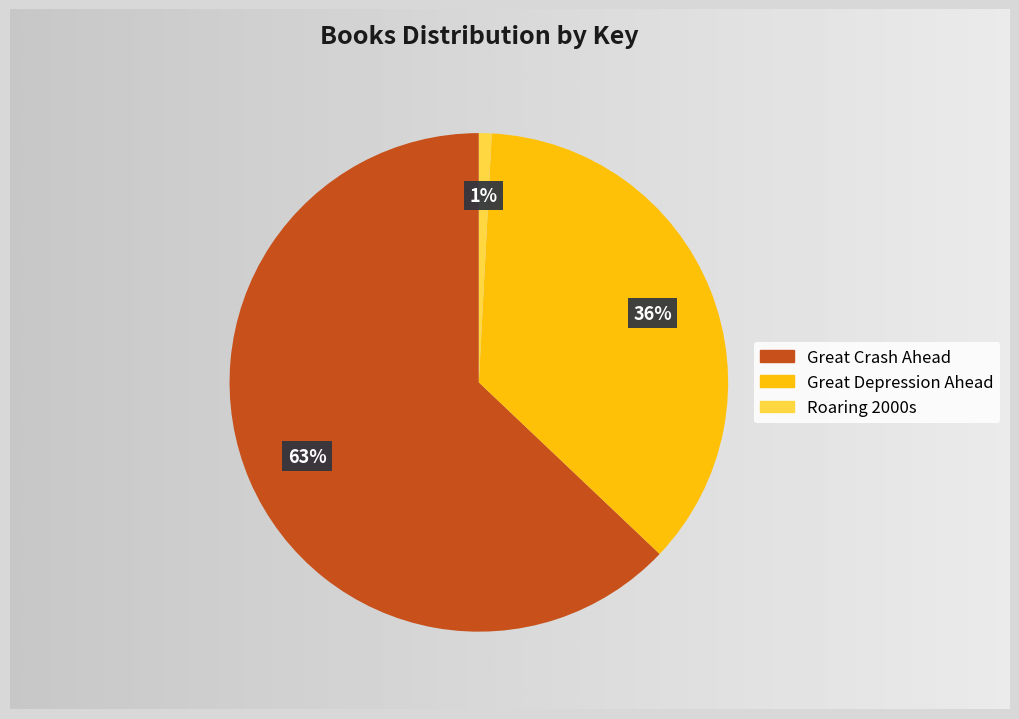

Is it true that Great Crash Ahead is 77% of the pie?

False